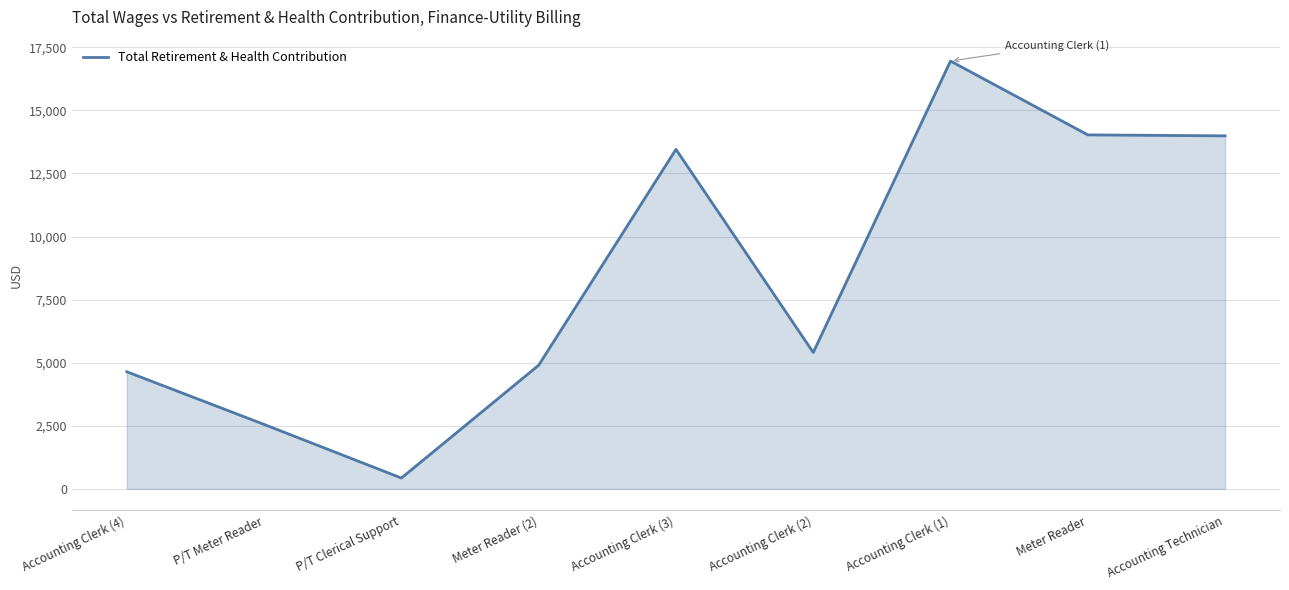

What is the change in value from Accounting Clerk (4) to P/T Clerical Support?

-4210